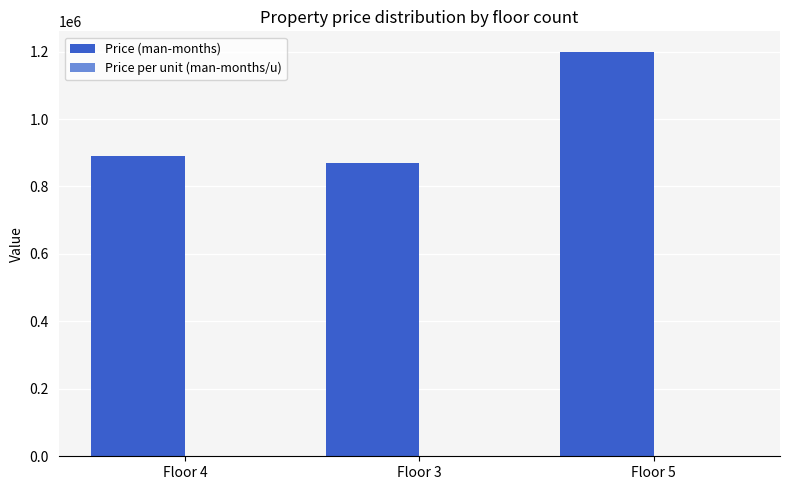

Which series has the widest spread of values?

Price (man-months)